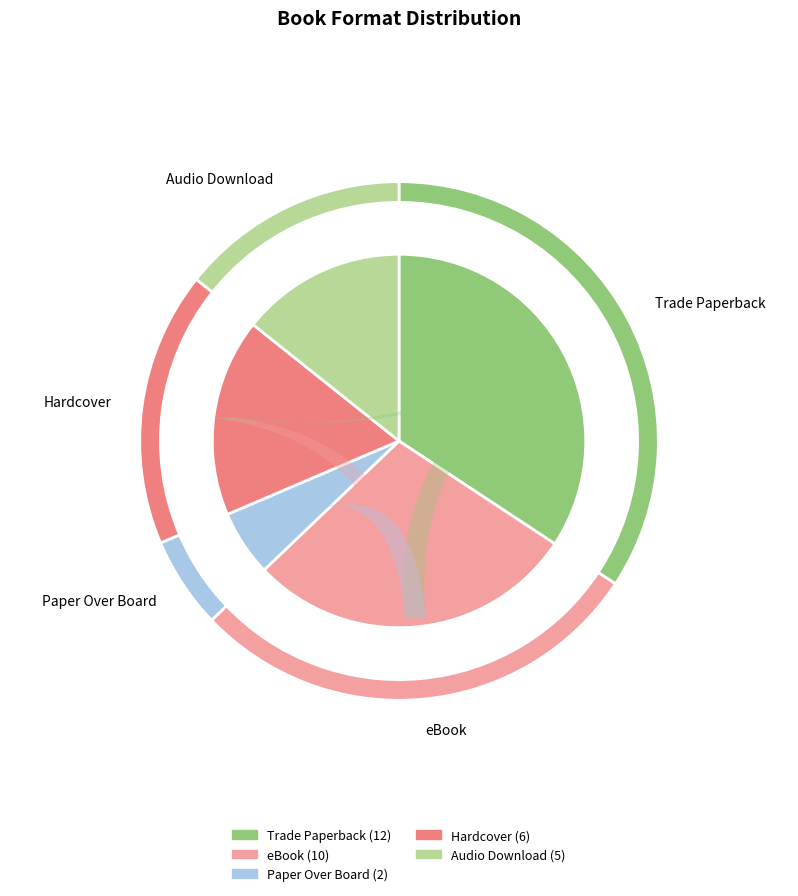

Do Hardcover and eBook together represent more than half of the pie?

No